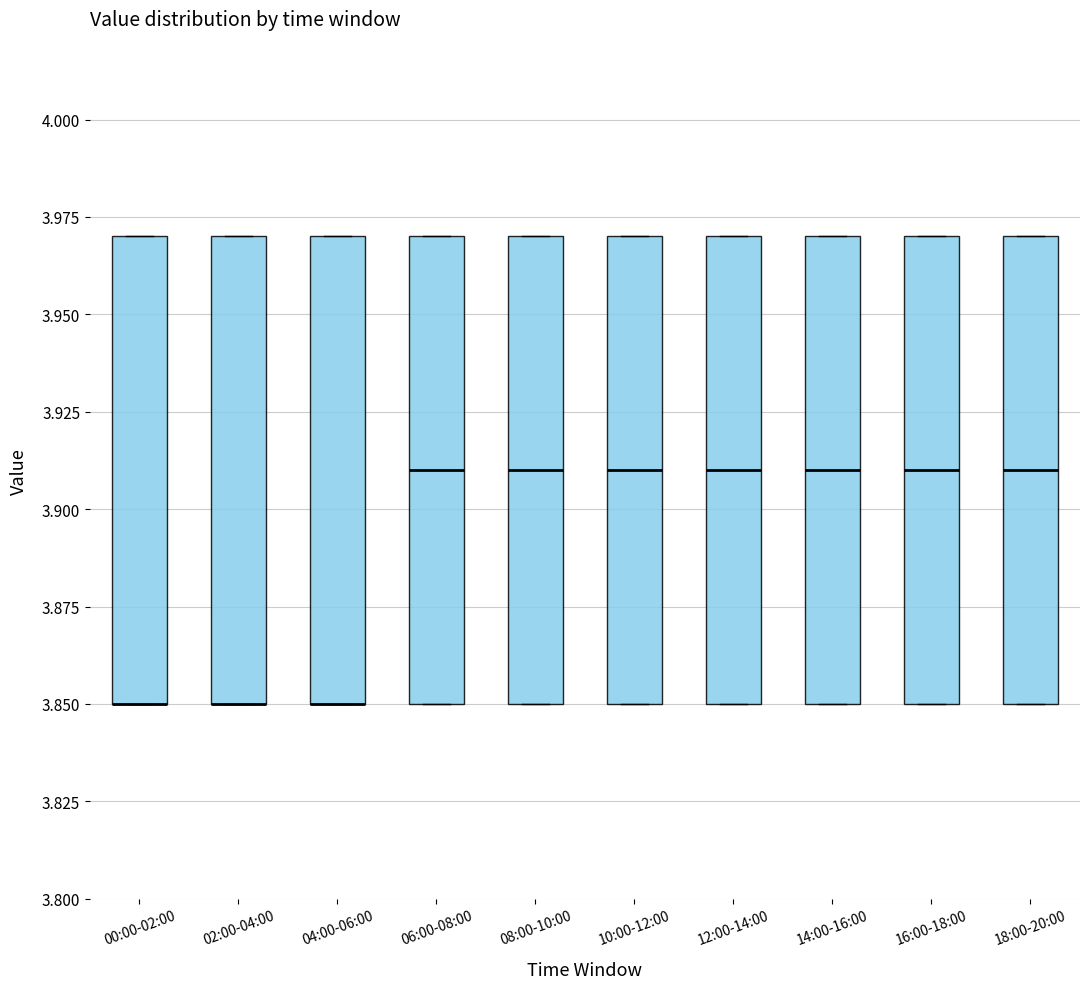

Where is the upper edge of the box for 14:00-16:00 on the y-axis? The values are not printed on the chart, so give them approximately, as read against the axis.

3.97